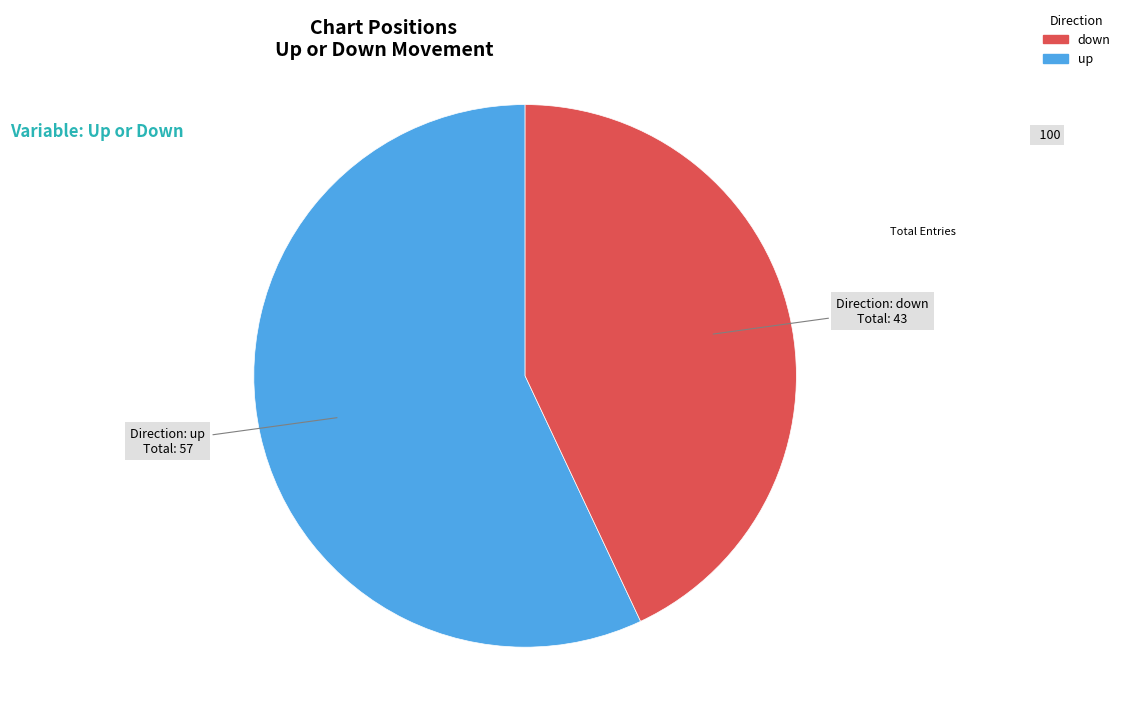

Is there any slice that represents more than half of the pie?

Yes